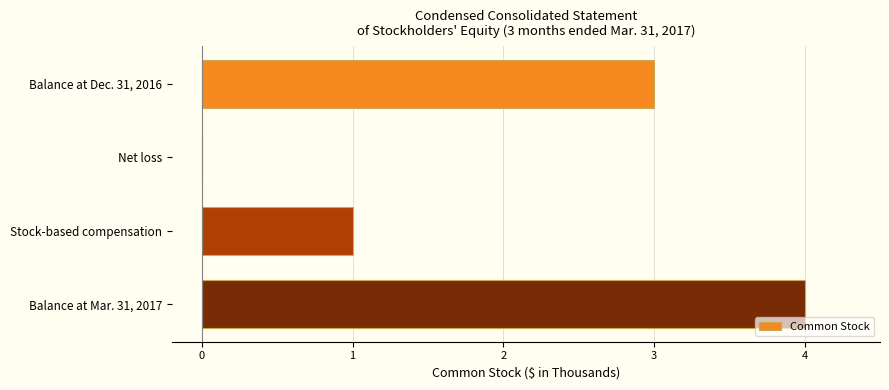

Reading bottom to top, list all the values displayed in this chart.

Balance at Mar. 31, 2017=4	Stock-based compensation=1	Net loss=0	Balance at Dec. 31, 2016=3